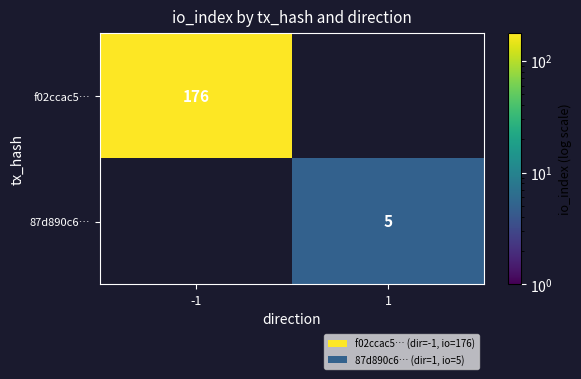

What is the smallest value displayed?

5.0